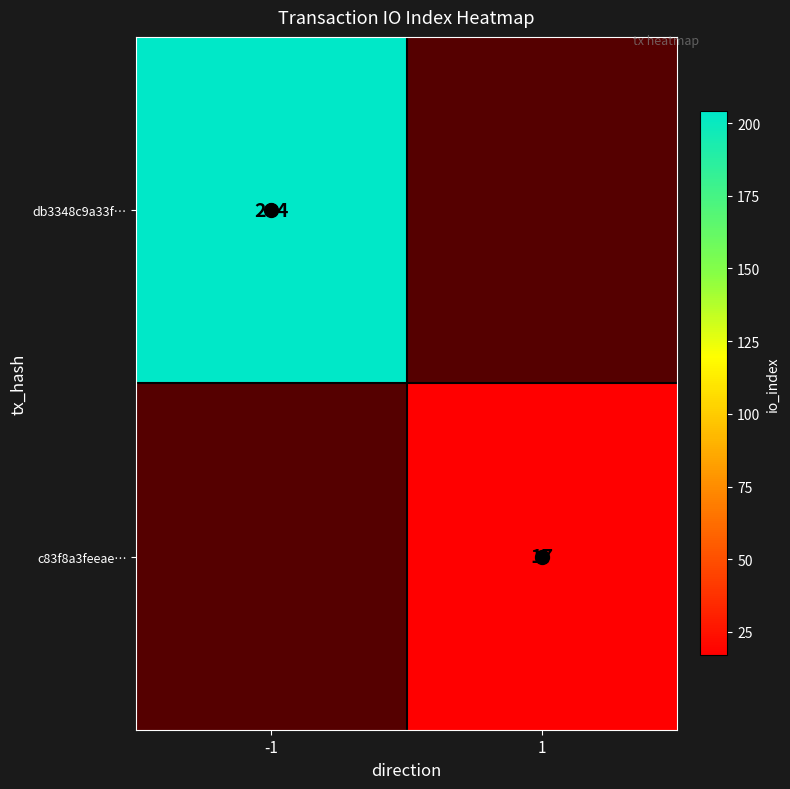

What is the greatest value displayed?

204.0